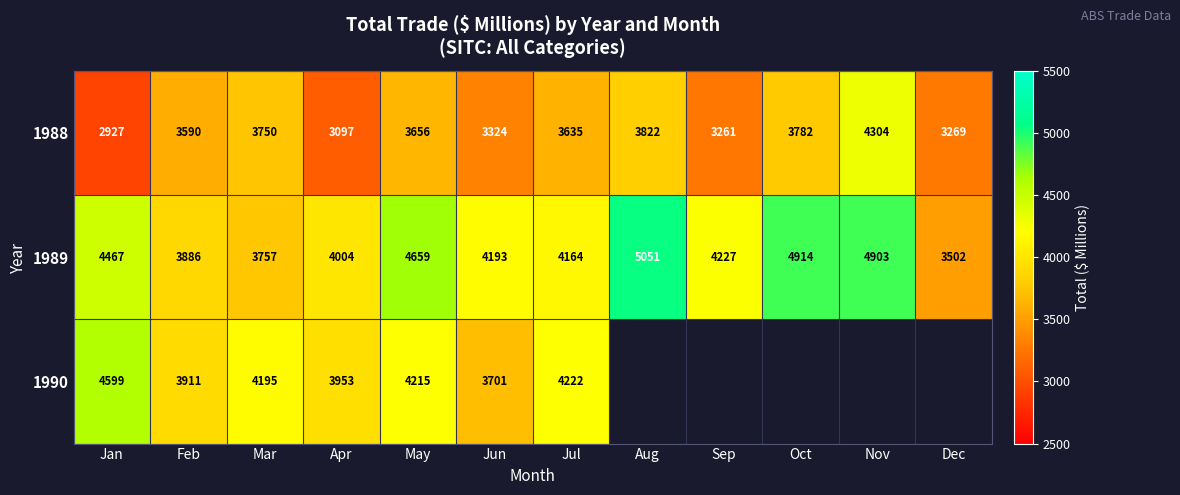

Which category has the highest value in the 1989 series?

Aug